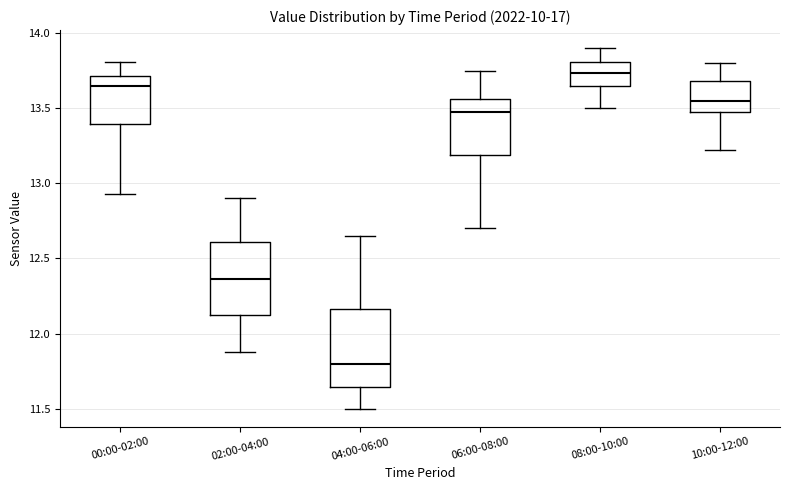

Which box has the highest median line?

08:00-10:00